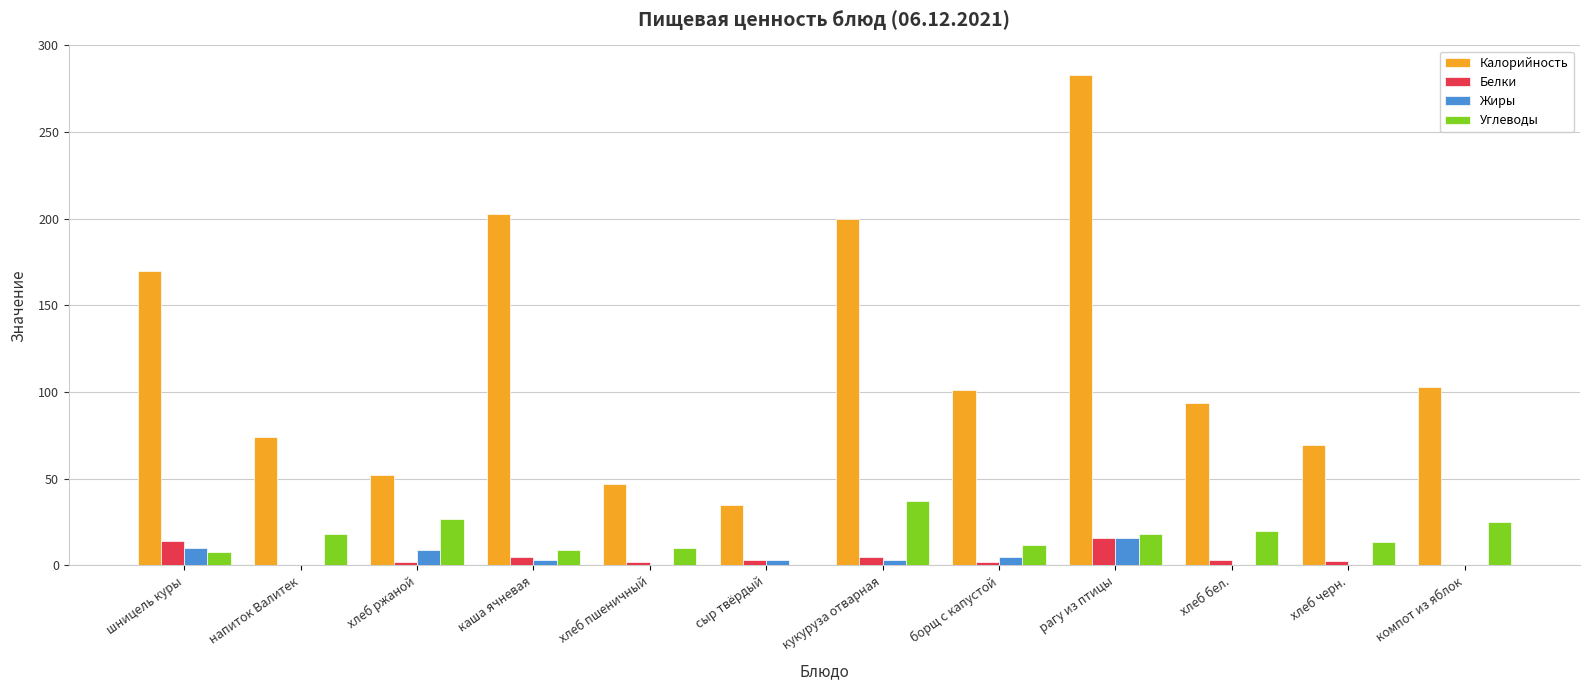

Is it true that Калорийность equals 54.8 at хлеб бел.?

False